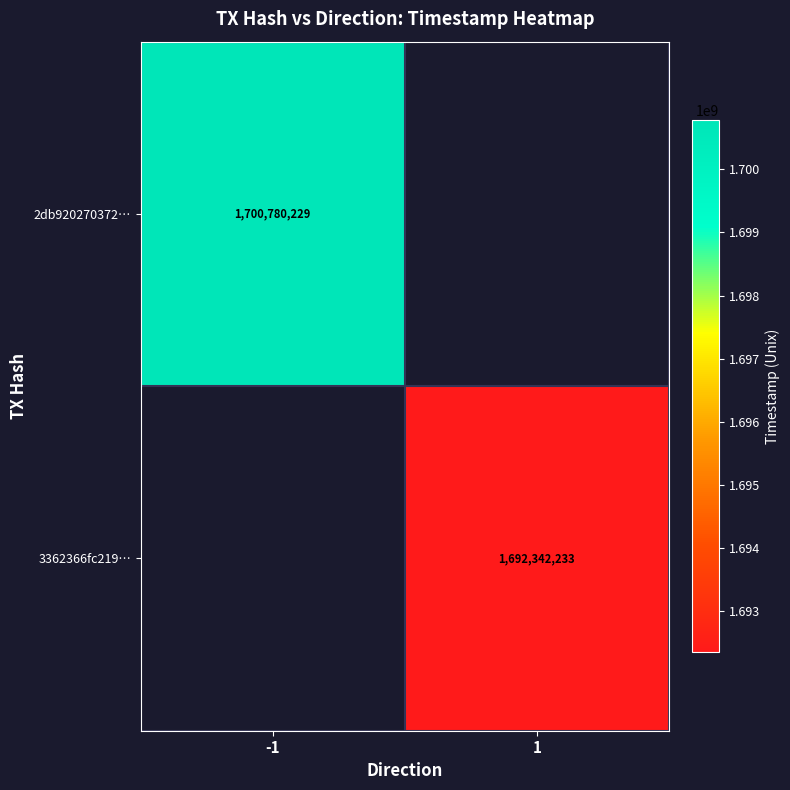

The value of 3362366fc219… at 1 is 1692342233. True or false?

True